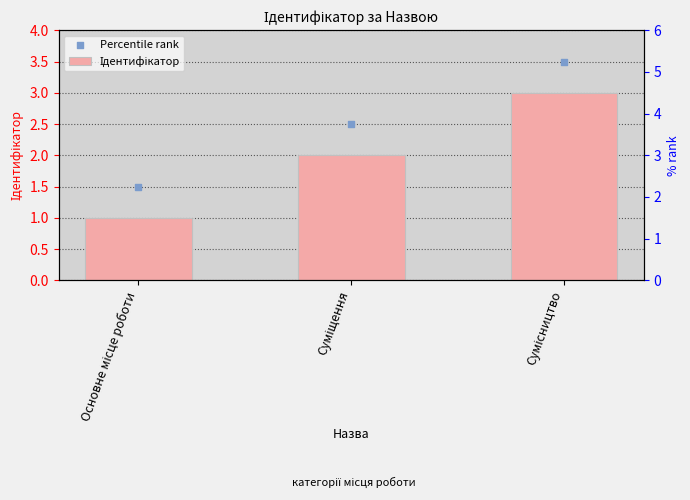

Which series contains the highest Y value?

Percentile rank